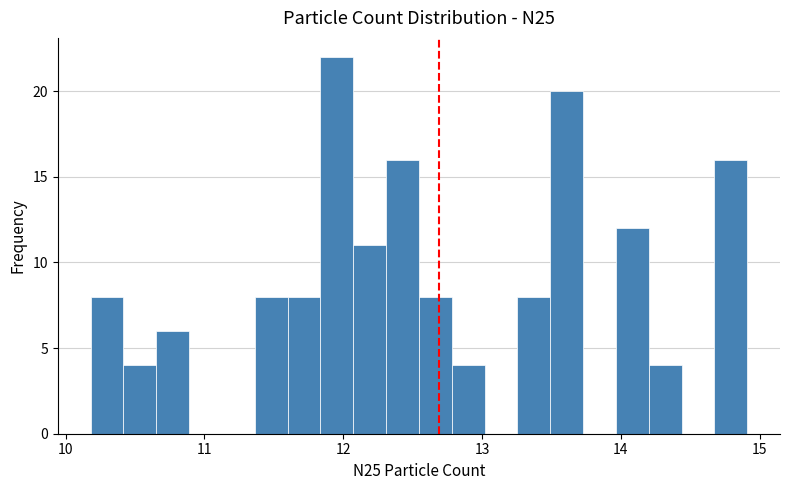

Read against the x-axis, roughly where is the centre of the tallest bar?

12.0